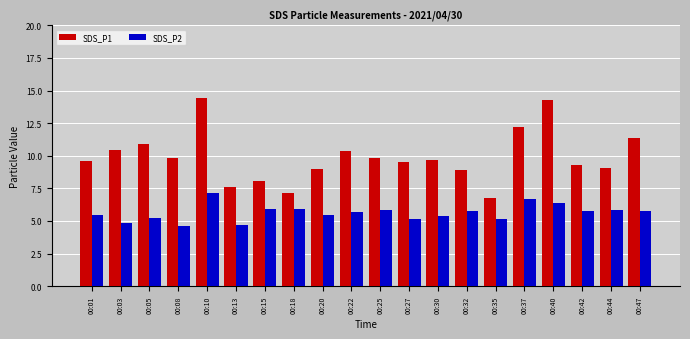

What is the greatest value displayed?

14.4